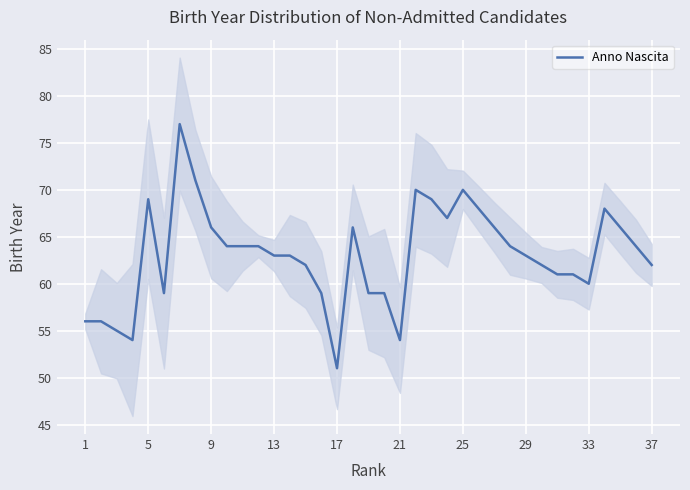

The value of Anno Nascita at 29 is 63. True or false?

True